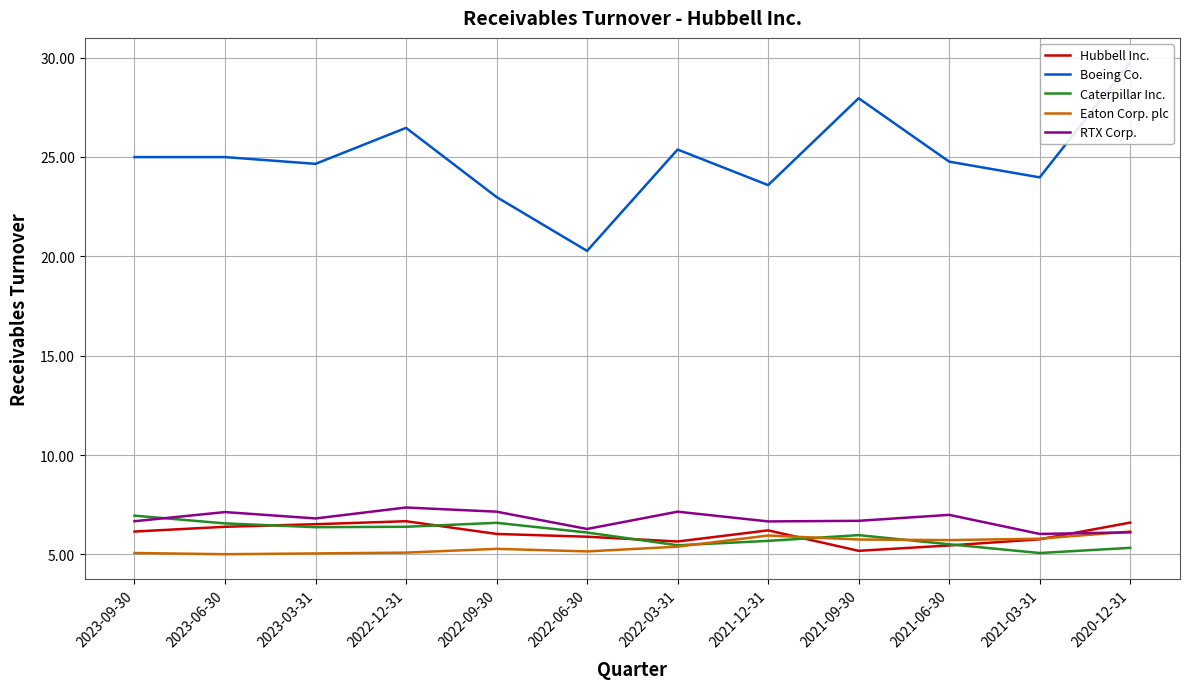

What is the smallest value displayed?

5.0